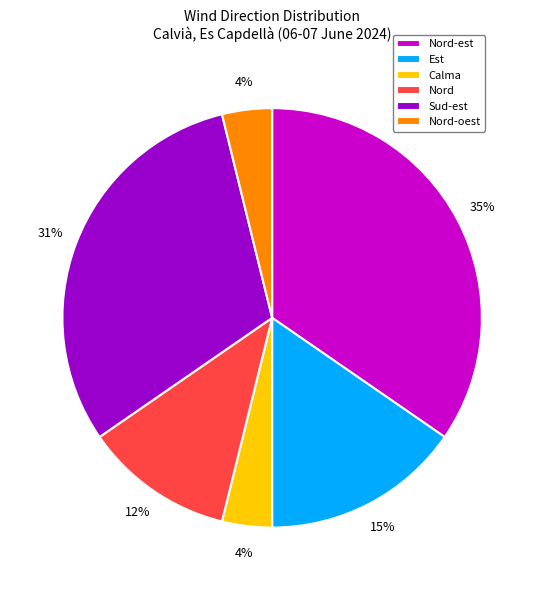

The Nord slice represents 12% of the pie. True or false?

True